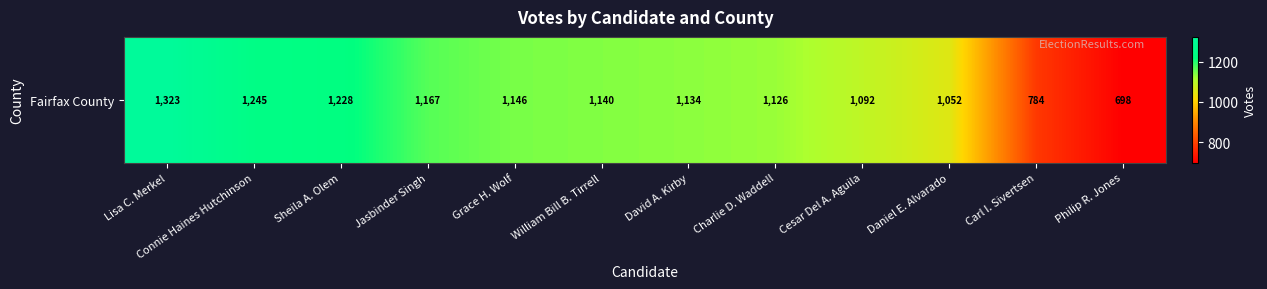

What is the difference between the second highest and minimum values?

547